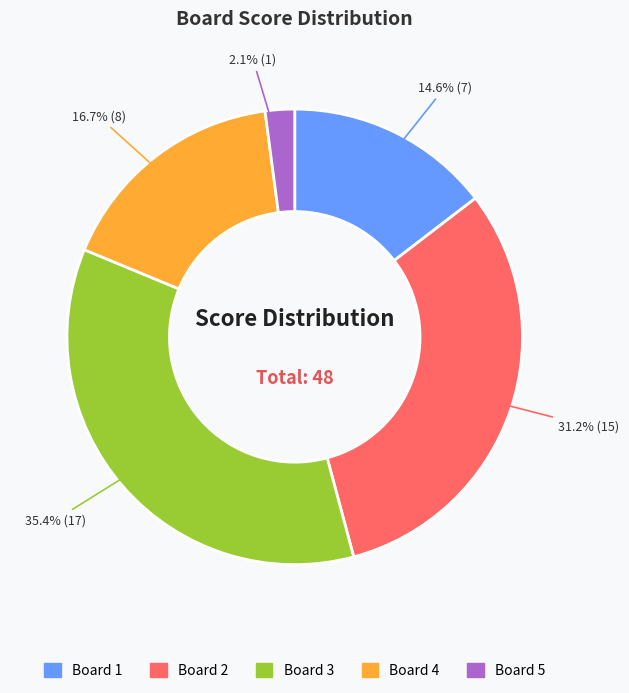

Does any single category account for the majority?

No